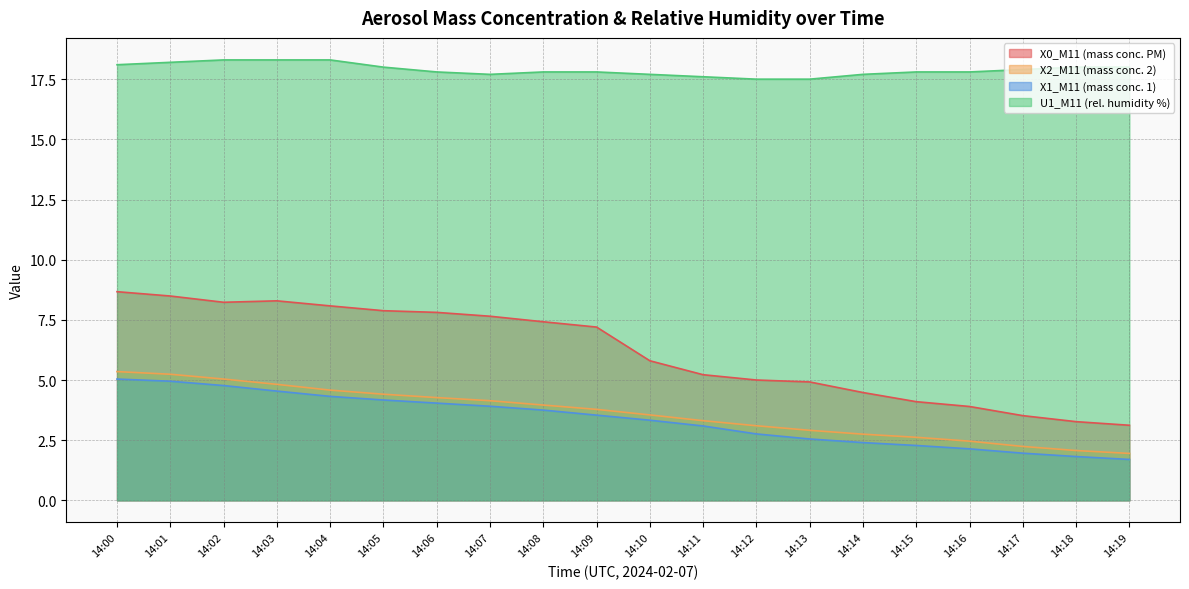

Is it true that U1_M11 (rel. humidity %) equals 18.0 at 14:19?

True